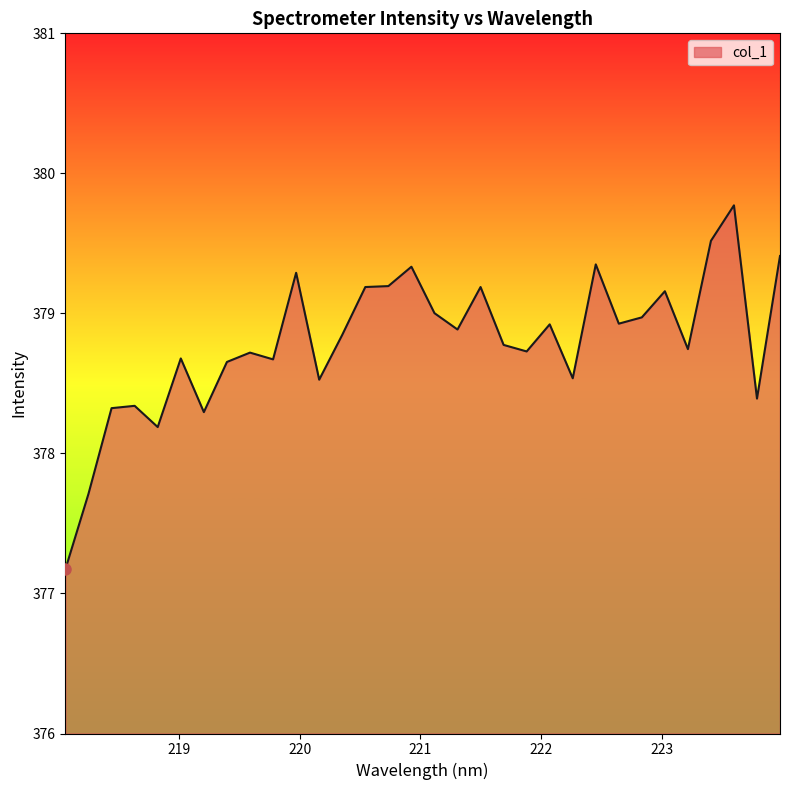

What is the maximum value shown in the chart?

379.8